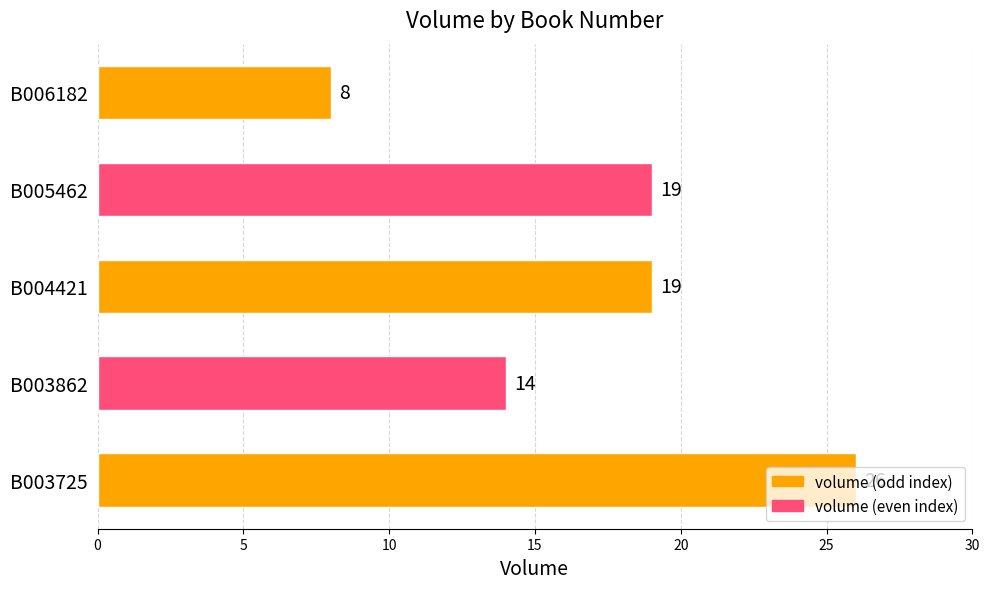

Approximately how many times larger is the value at B005462 compared to B004421?

1.0